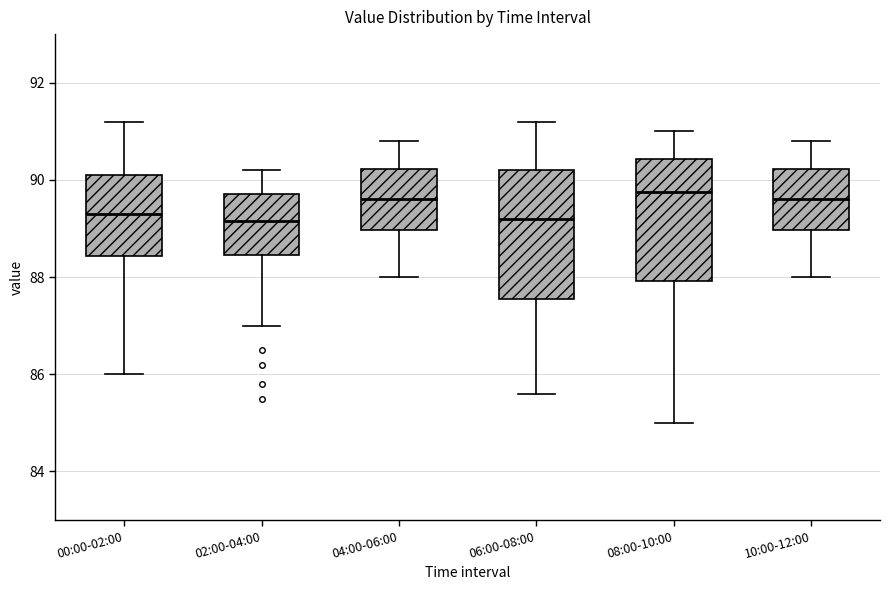

Where is the upper edge of the box for 04:00-06:00 on the y-axis? The values are not printed on the chart, so give them approximately, as read against the axis.

90.2